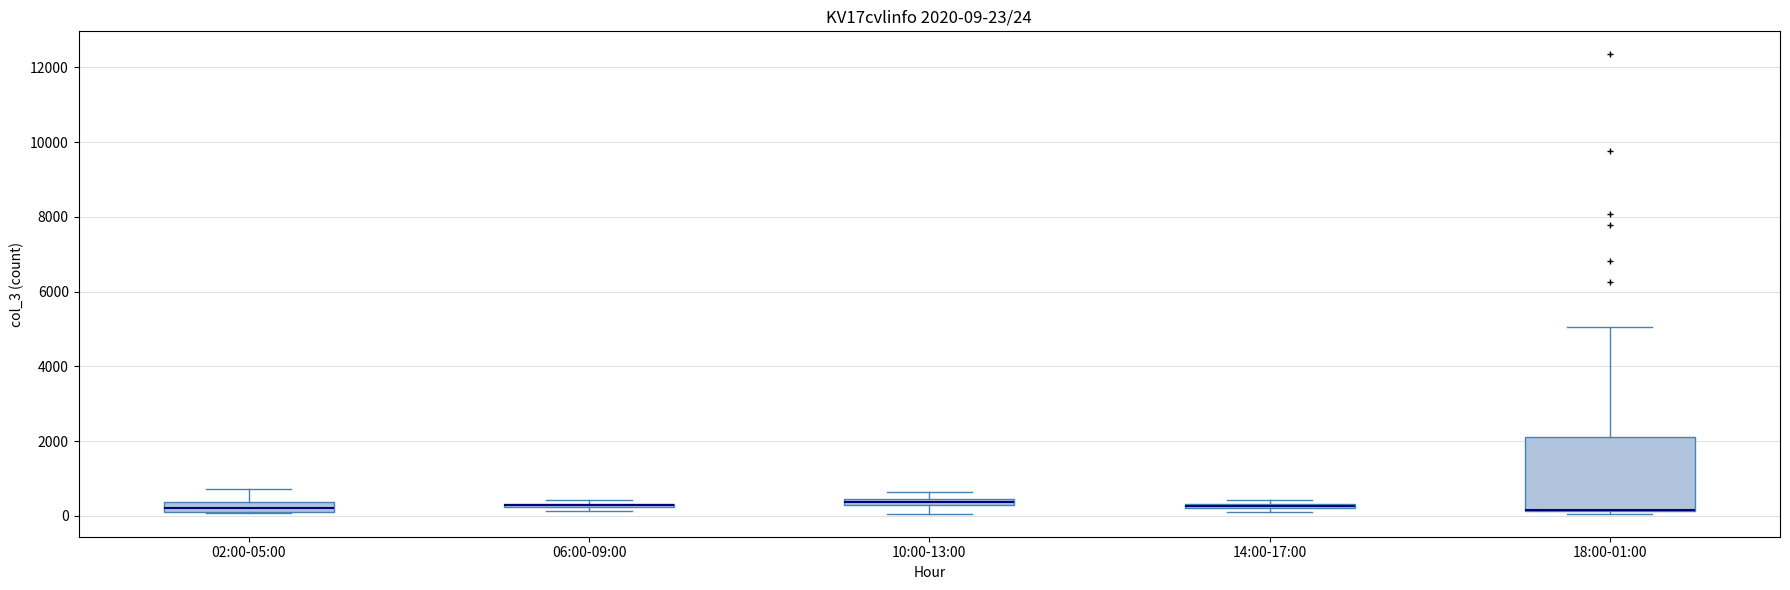

Which box is the tallest, from its lower edge to its upper edge?

18:00-01:00